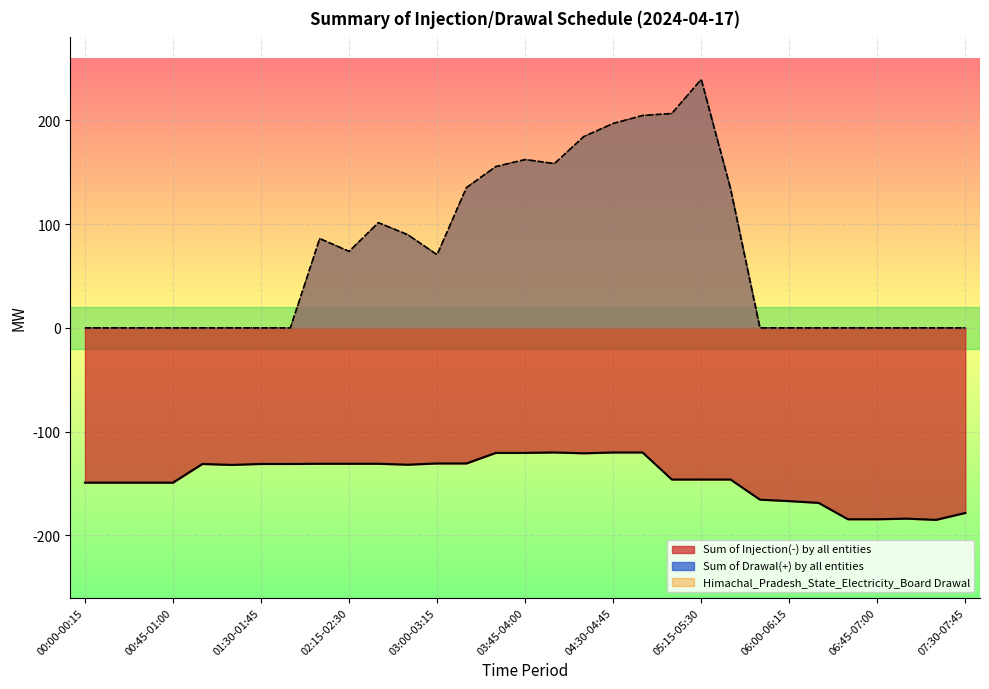

Count the number of data series in this chart.

3